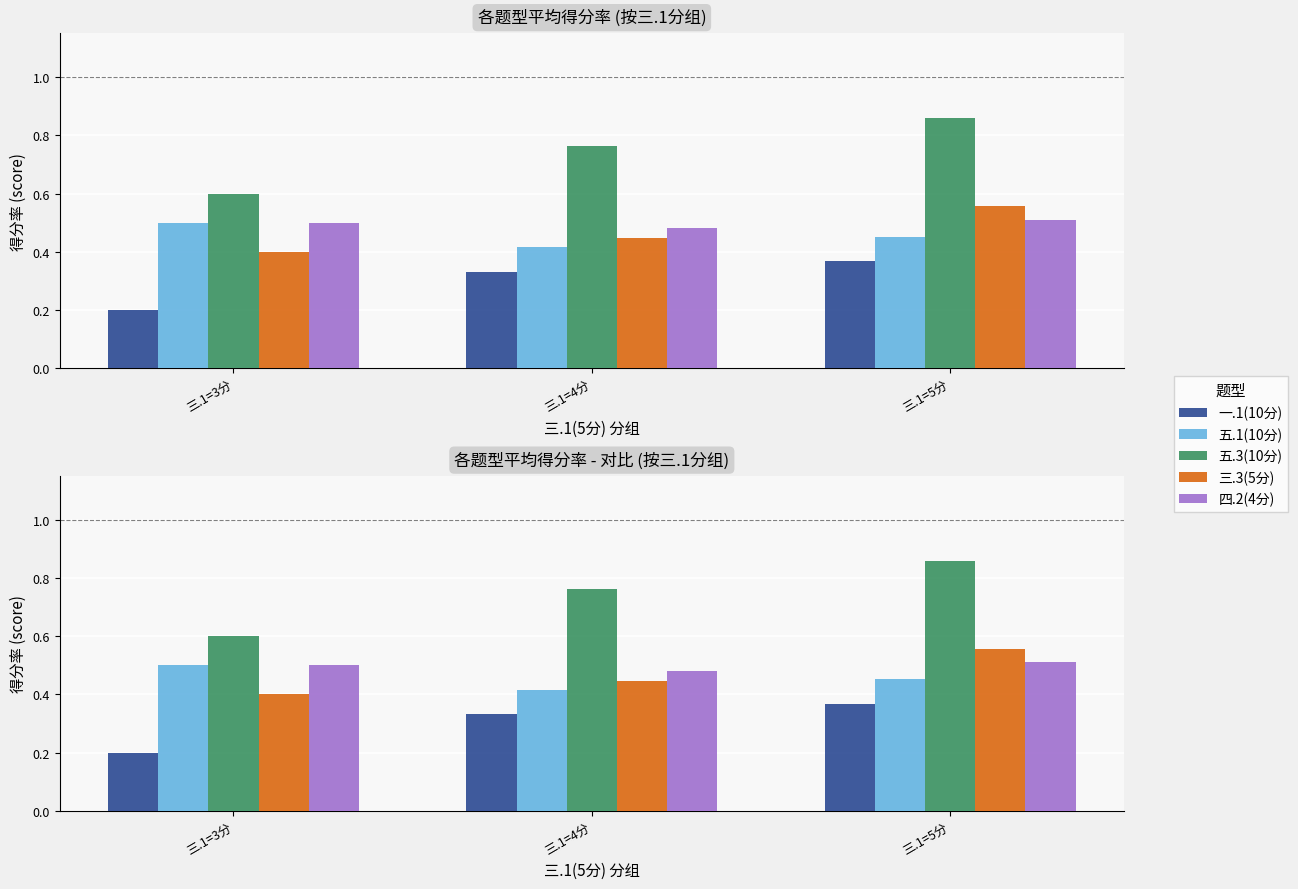

How many 四.2(4分) values are between 0 and 1?

3